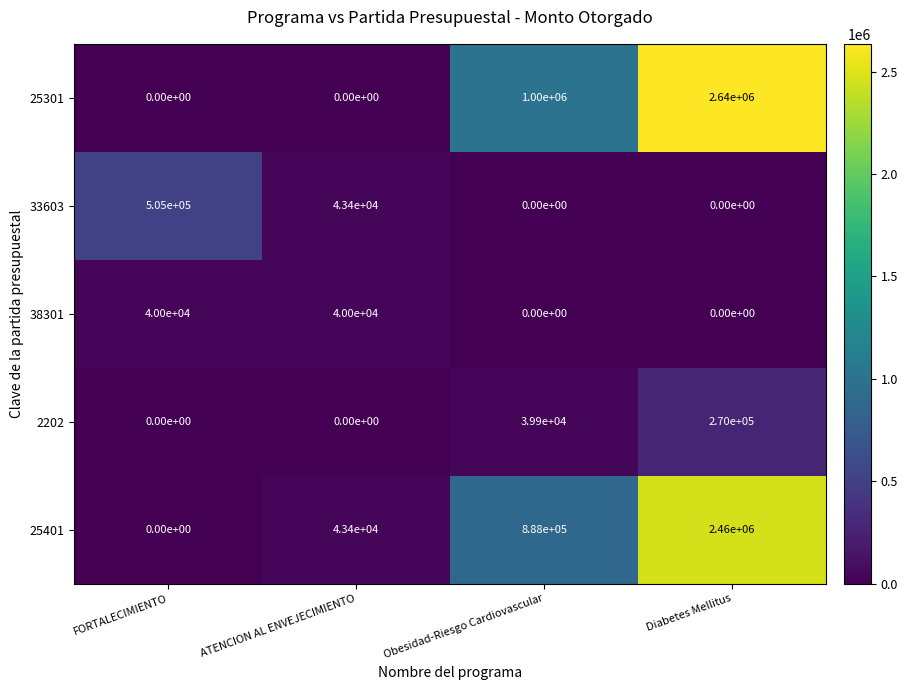

What is the highest value of the 38301 series?

40000